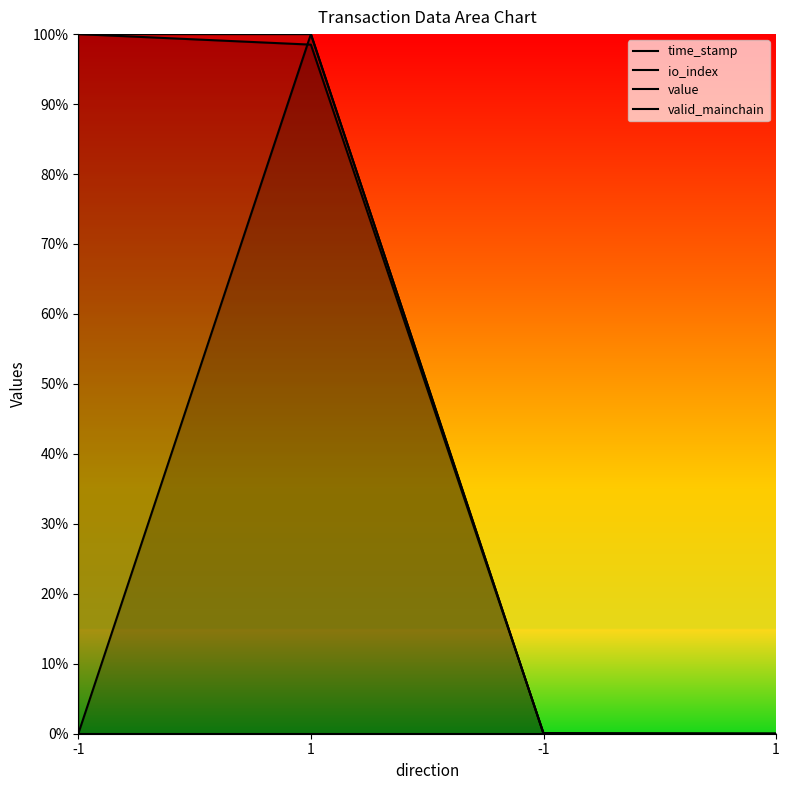

True or false: value and valid_mainchain cross at least once.

False